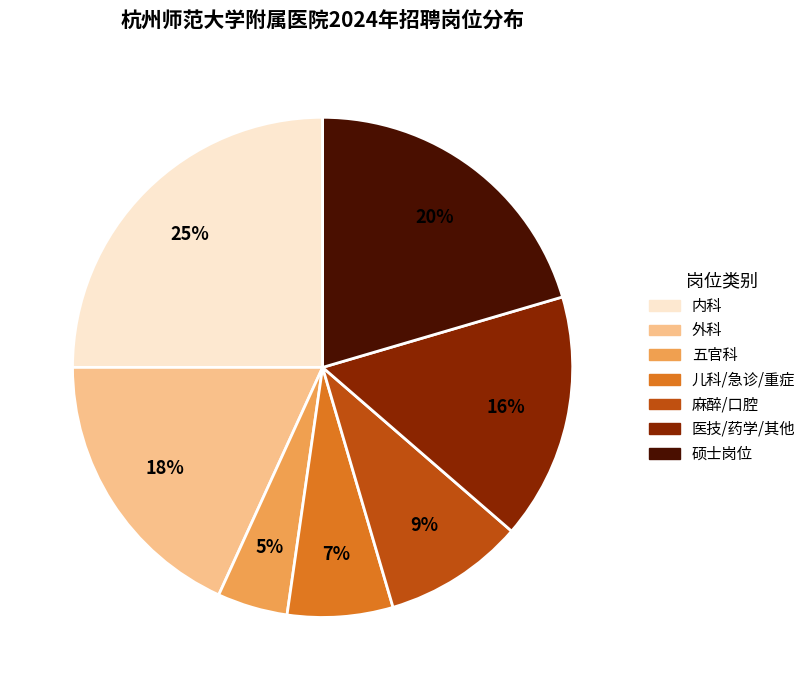

To the nearest percent, what is the average slice percentage?

14%